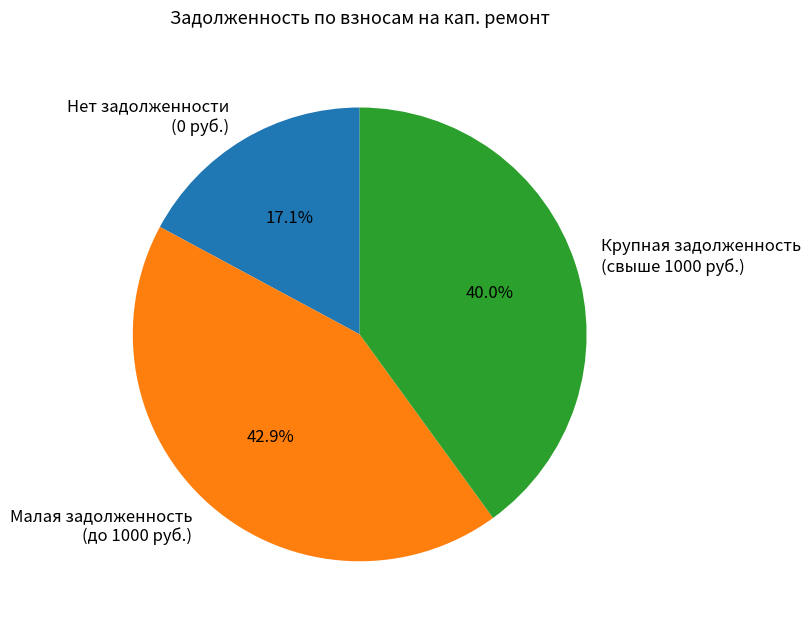

To the nearest percent, what is the average slice percentage?

33%